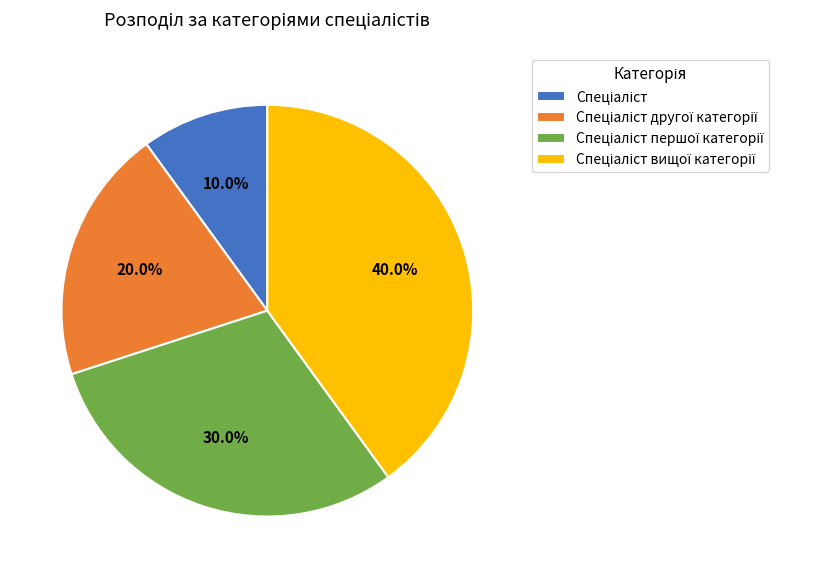

Is there a majority slice in this chart?

No